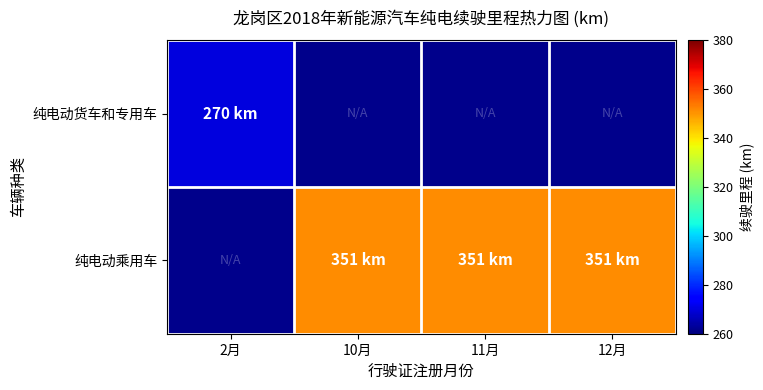

What is the minimum value shown in the chart?

270.0